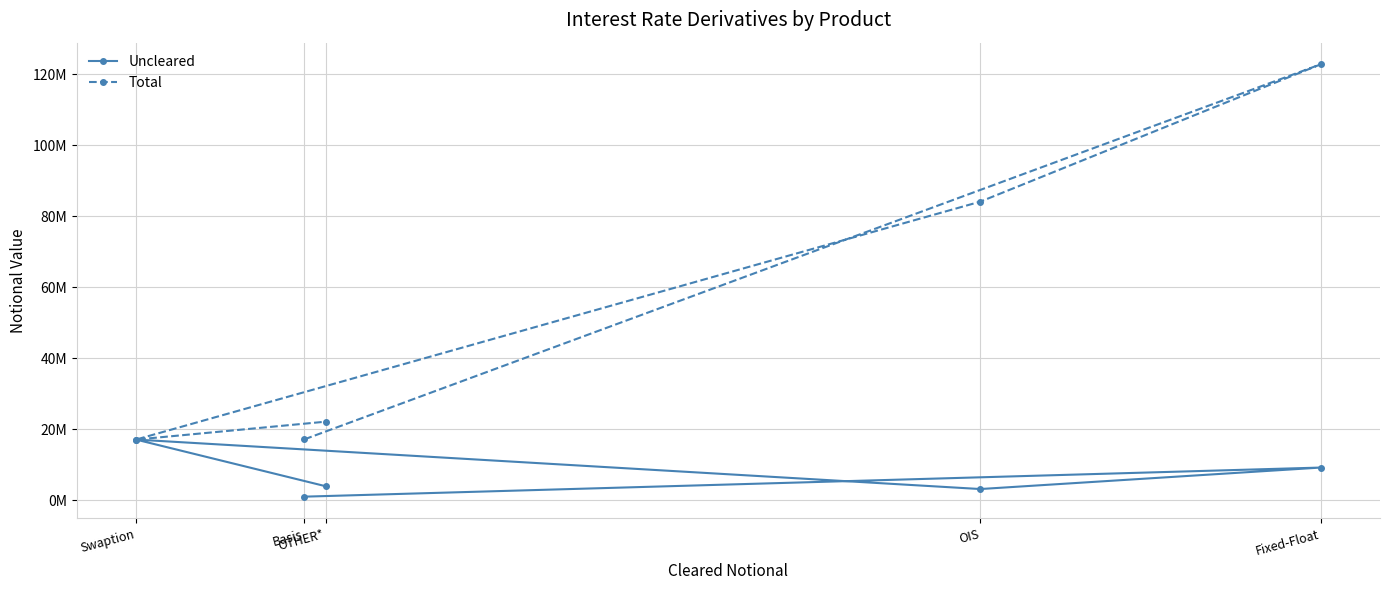

How many distinct data groups are displayed?

2